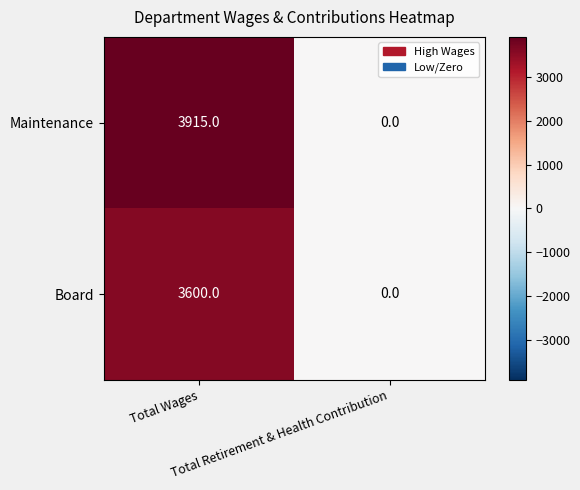

Which category has the lowest value across all series?

Total Retirement & Health Contribution